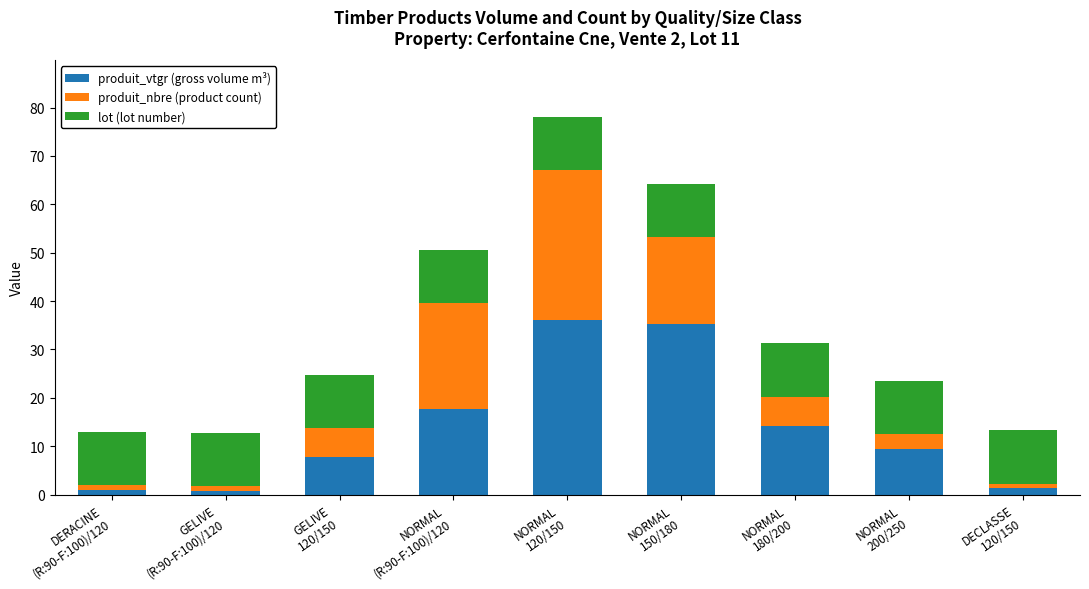

What is the highest value of the produit_vtgr (gross volume m³) series?

36.0